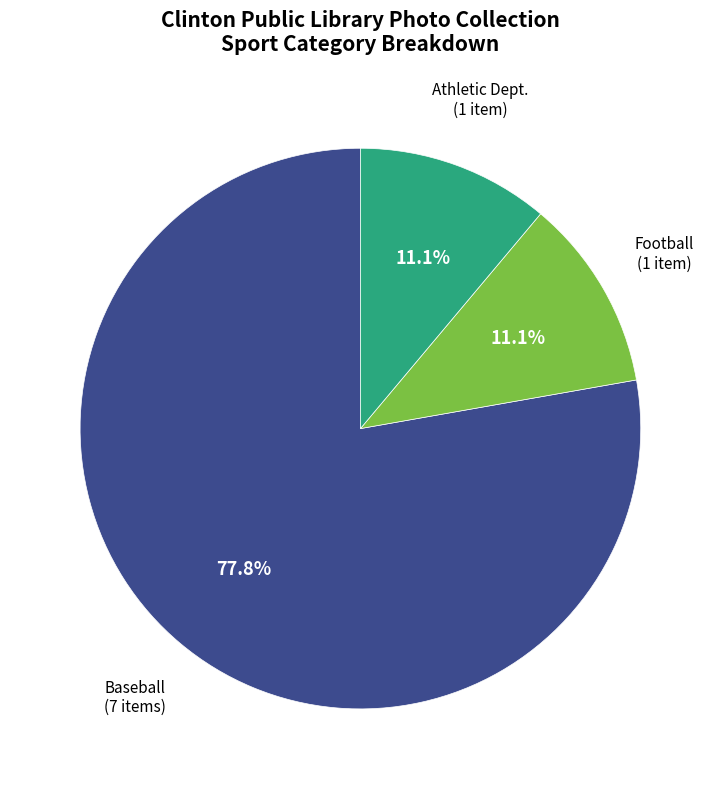

Is there a majority slice in this chart?

Yes